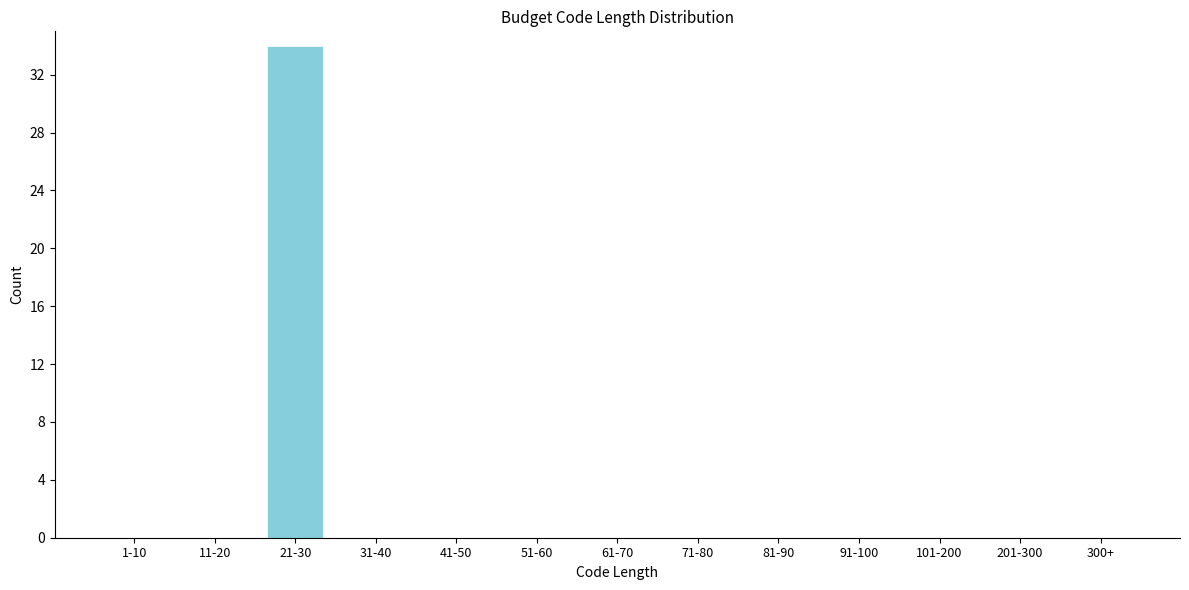

Reading left to right, list all the values displayed in this chart.

1-10=0	11-20=0	21-30=34	31-40=0	41-50=0	51-60=0	61-70=0	71-80=0	81-90=0	91-100=0	101-200=0	201-300=0	300+=0